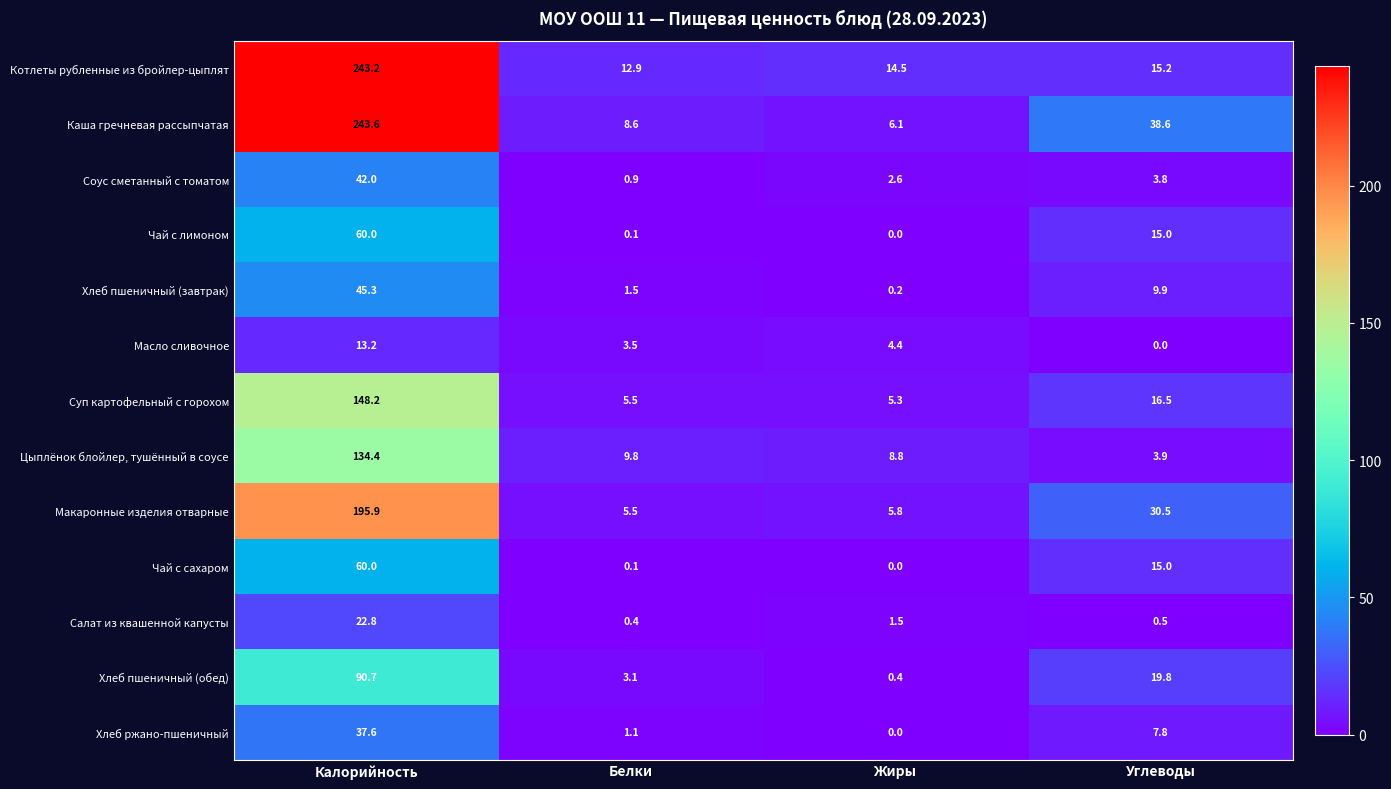

Rank the categories by Котлеты рубленные из бройлер-цыплят value from lowest to highest.

Белки, Жиры, Углеводы, Калорийность